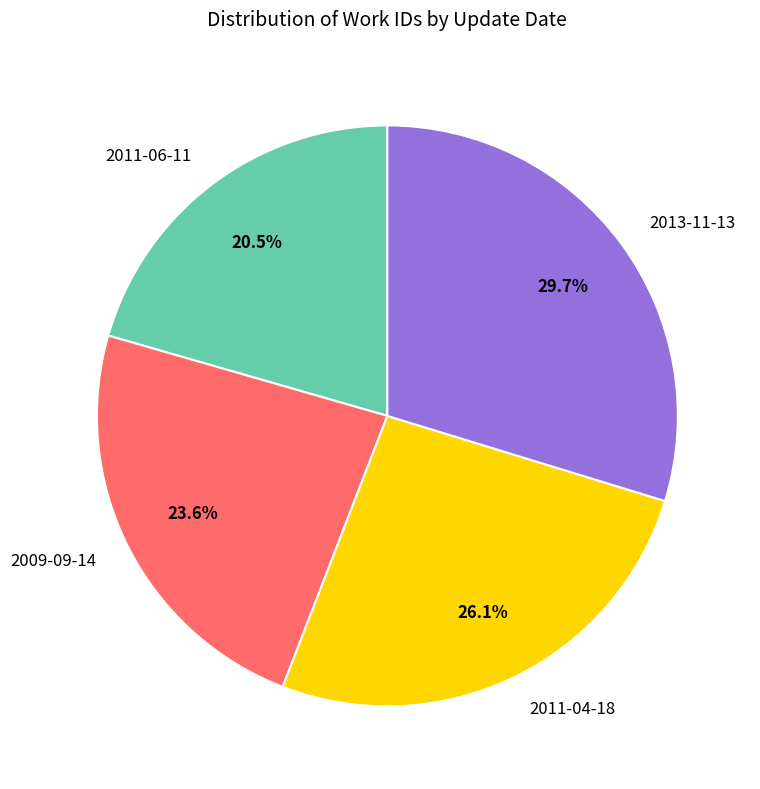

Approximately how many times larger is the value at 2011-04-18 compared to 2013-11-13?

0.9